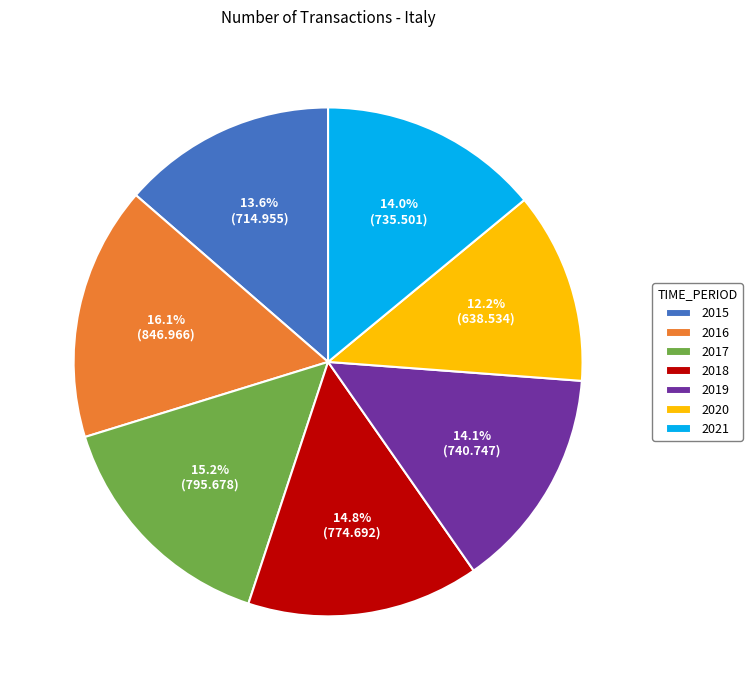

Is there a majority slice in this chart?

No